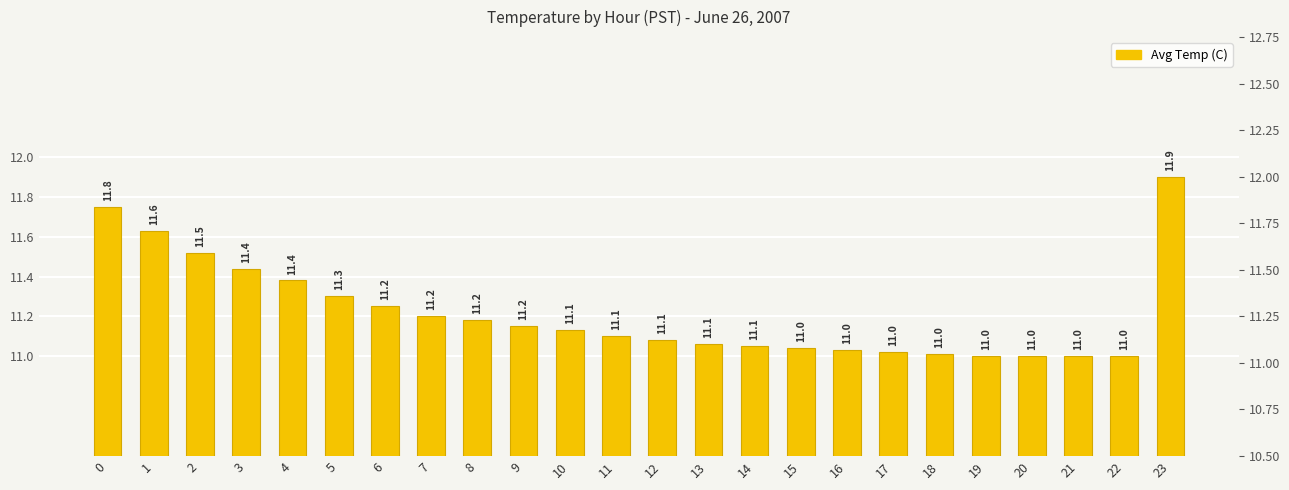

What is the change in value from 11 to 19?

-0.1